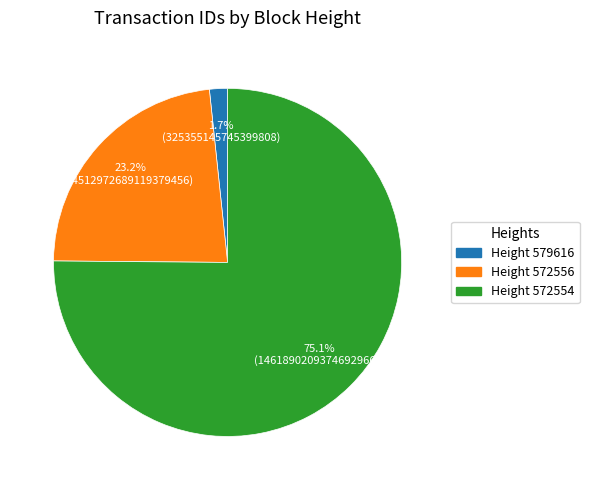

How many segments does this pie chart have?

3